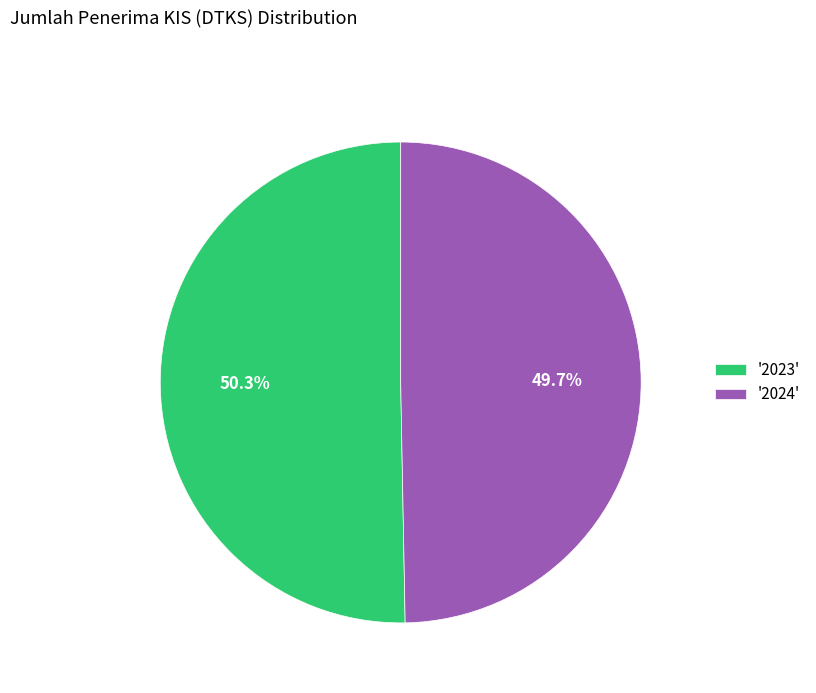

Between '2024' and '2023', which is larger?

'2023'